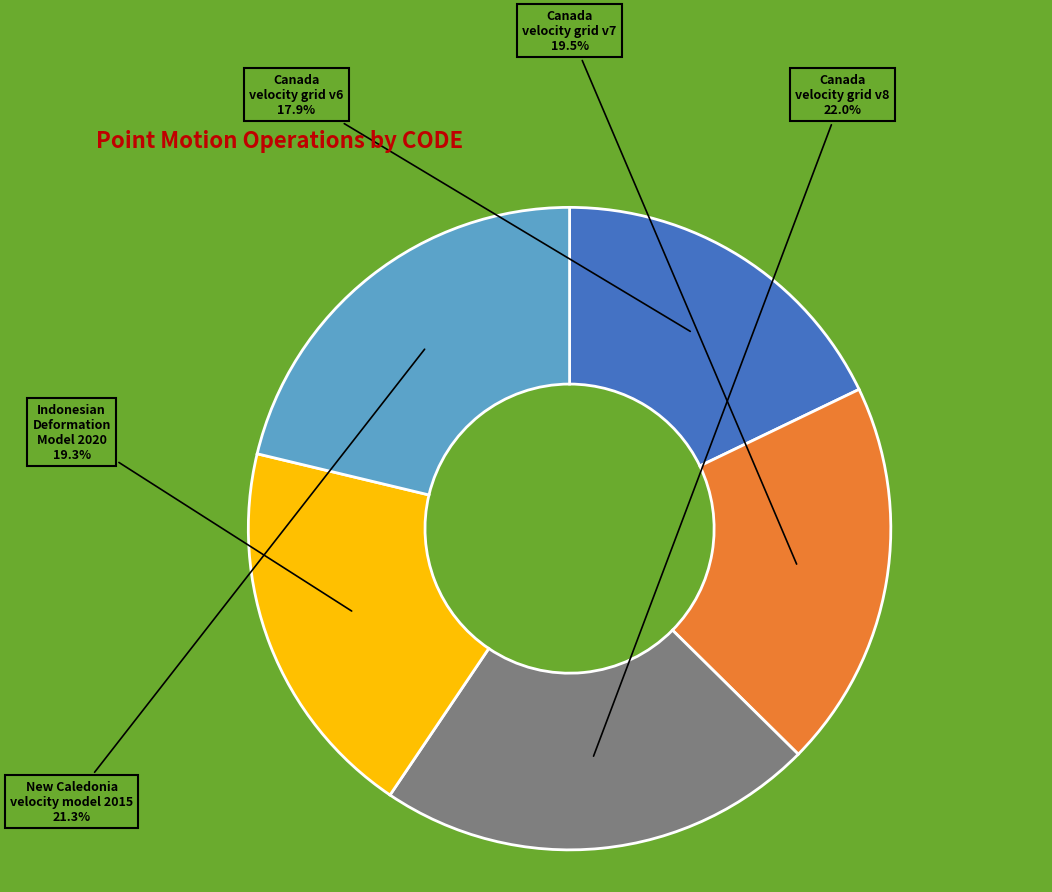

How many slices are in this pie chart?

5